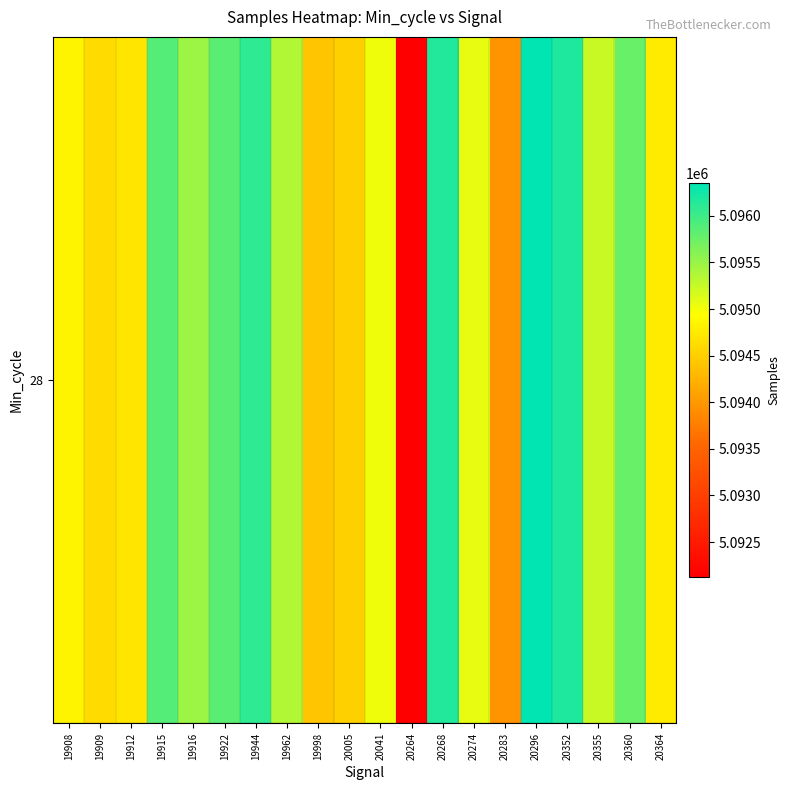

Reading right to left, what are all the values shown in this chart?

5094764	5095756	5095231	5096171	5096348	5093948	5095070	5096154	5092127	5095024	5094512	5094416	5095365	5096095	5095848	5095478	5095879	5094703	5094603	5094842